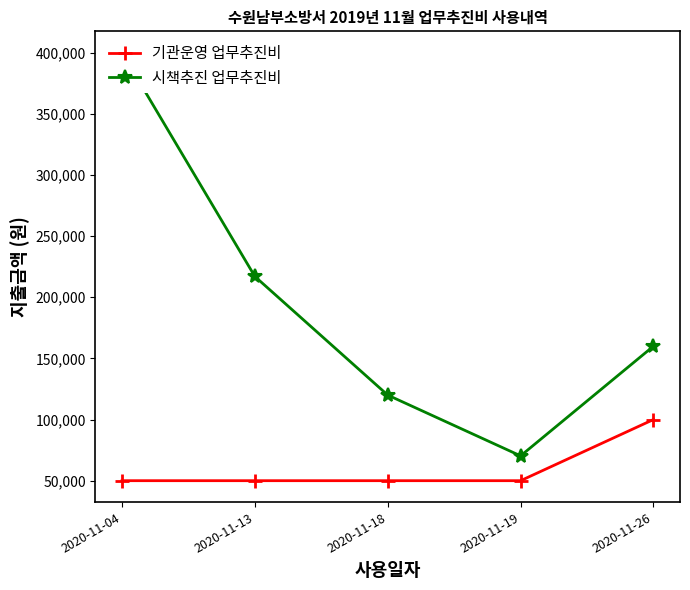

Read the 기관운영 업무추진비 value at 2020-11-19.

50000